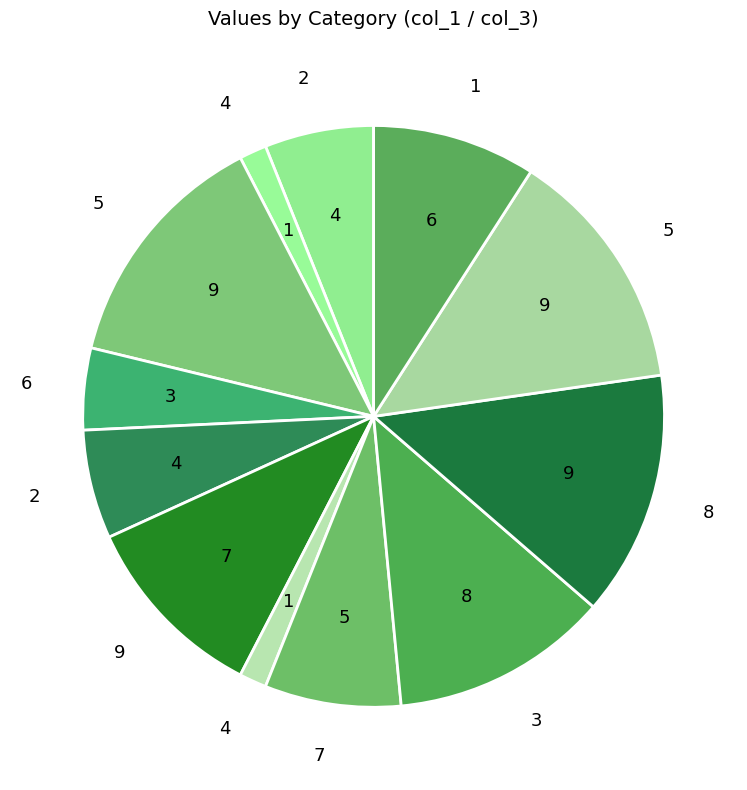

Is there any slice that represents more than half of the pie?

No